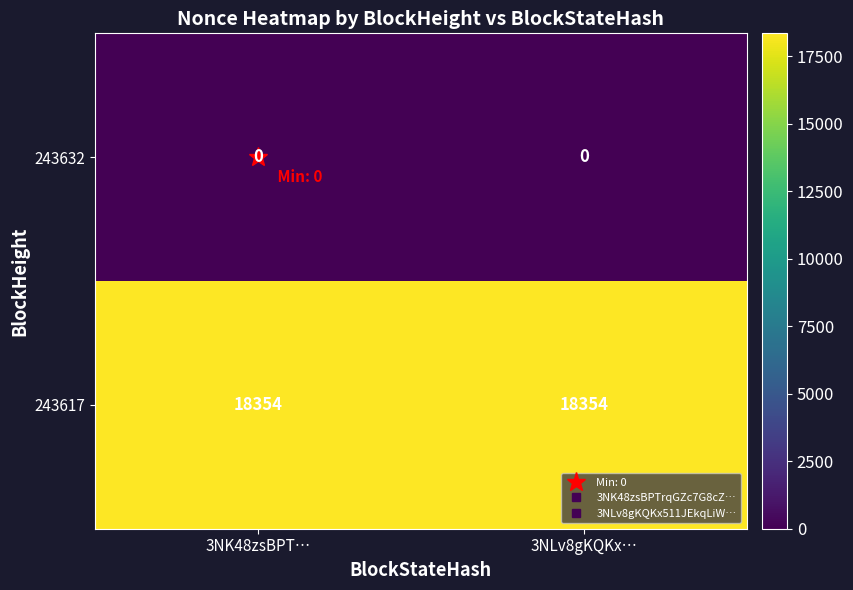

What is the highest value of the 243617 series?

18354